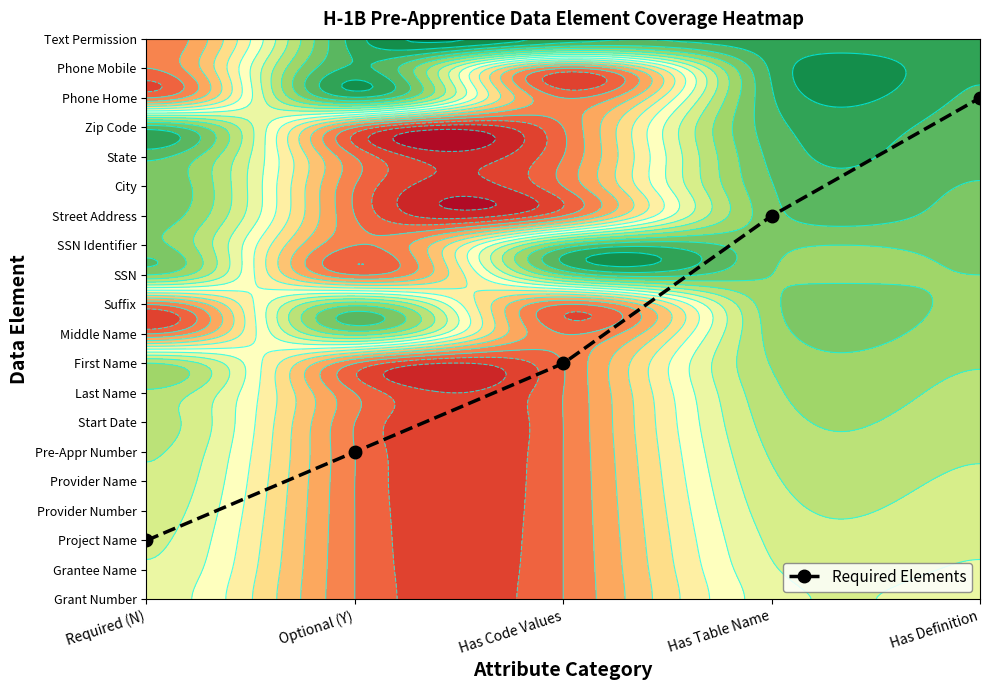

At which label is the value closest to 9?

Has Code Values